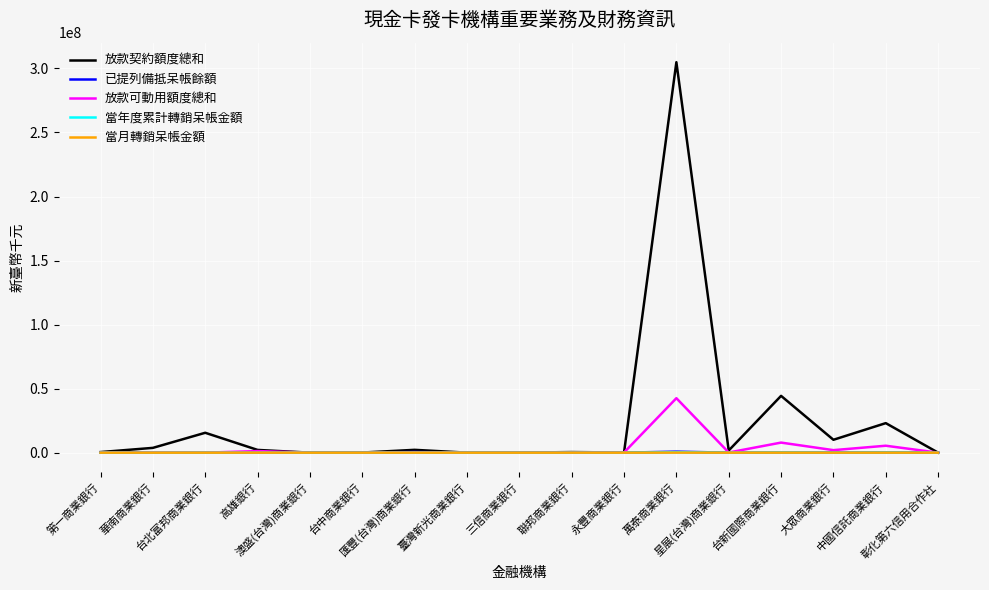

What is the maximum value shown in the chart?

304874013